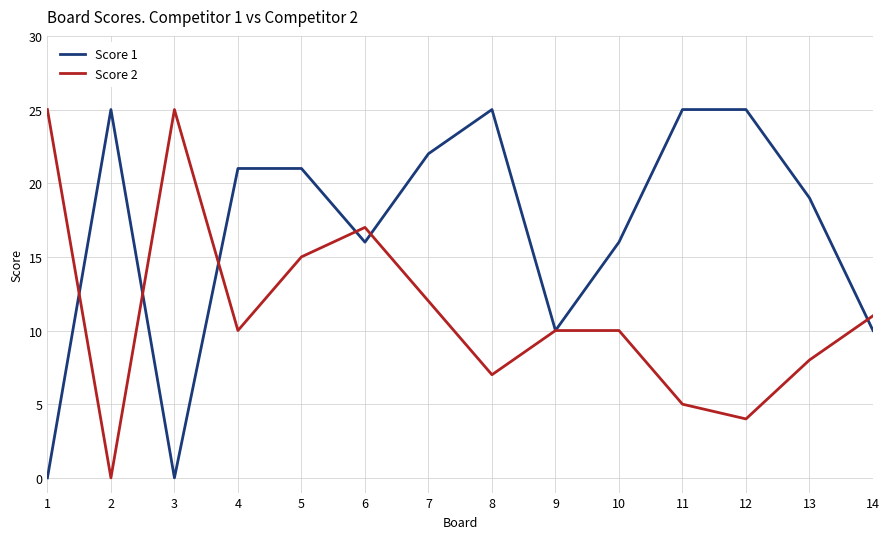

At which label does Score 1 first exceed 21?

2